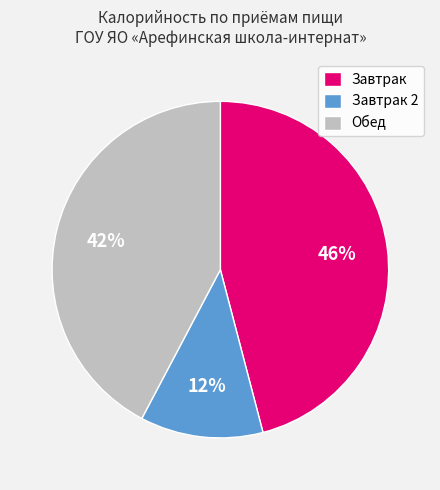

How many segments does this pie chart have?

3